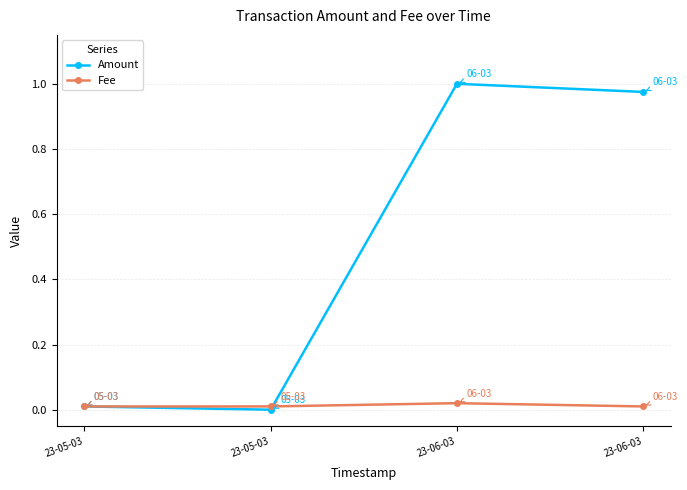

Rank the series by their average value, from lowest to highest.

Fee, Amount